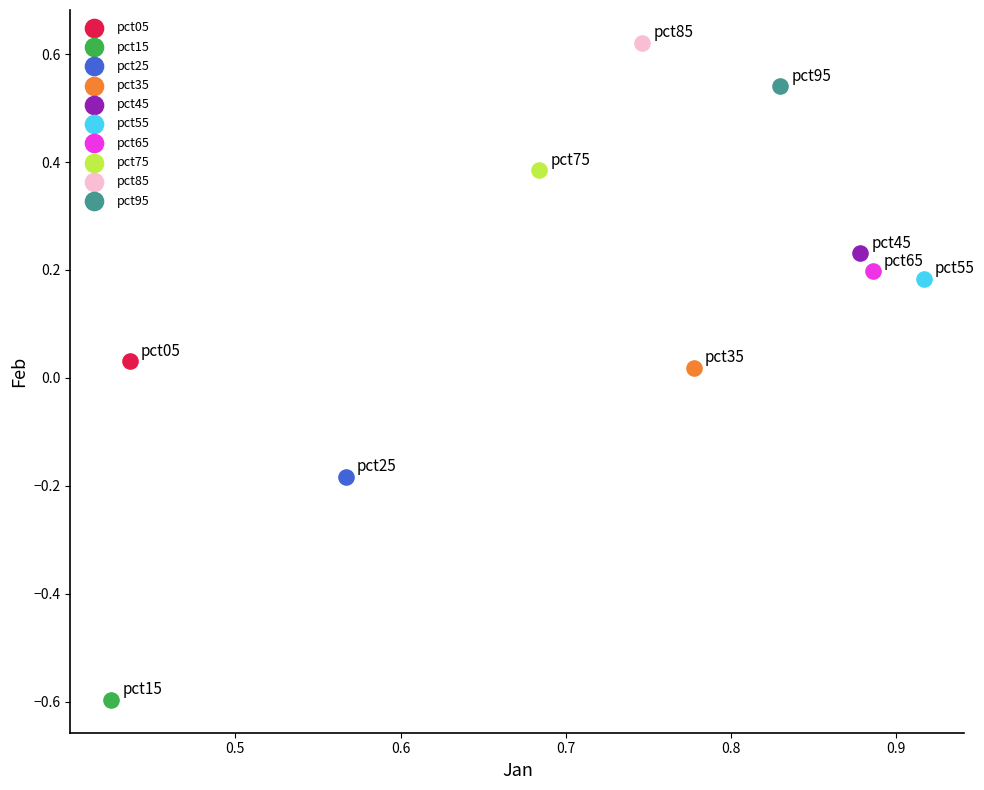

What are all the series names shown in the legend?

pct05, pct15, pct25, pct35, pct45, pct55, pct65, pct75, pct85, pct95